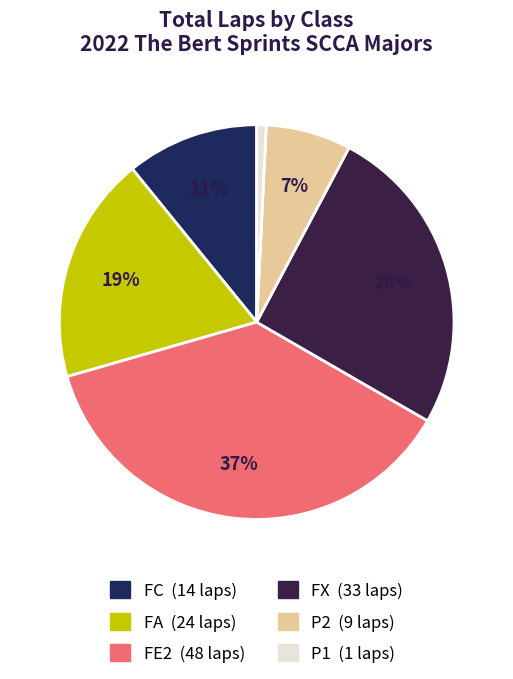

How many slices are in this pie chart?

6